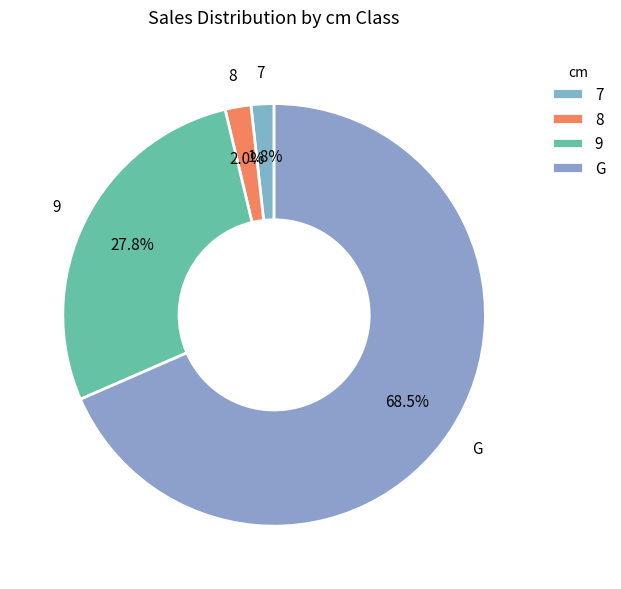

Combined, do G and 8 account for over 50%?

Yes